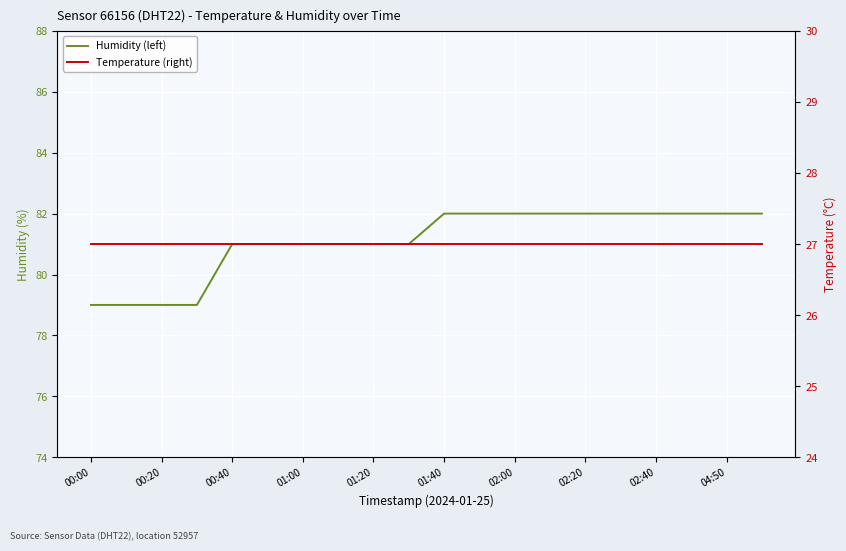

Reading left to right, extract all data points from this chart.

Humidity (left): 79	79	79	79	81	81	81	81	81	81	82	82	82	82	82	82	82	82	82	82
Temperature (right): 27	27	27	27	27	27	27	27	27	27	27	27	27	27	27	27	27	27	27	27